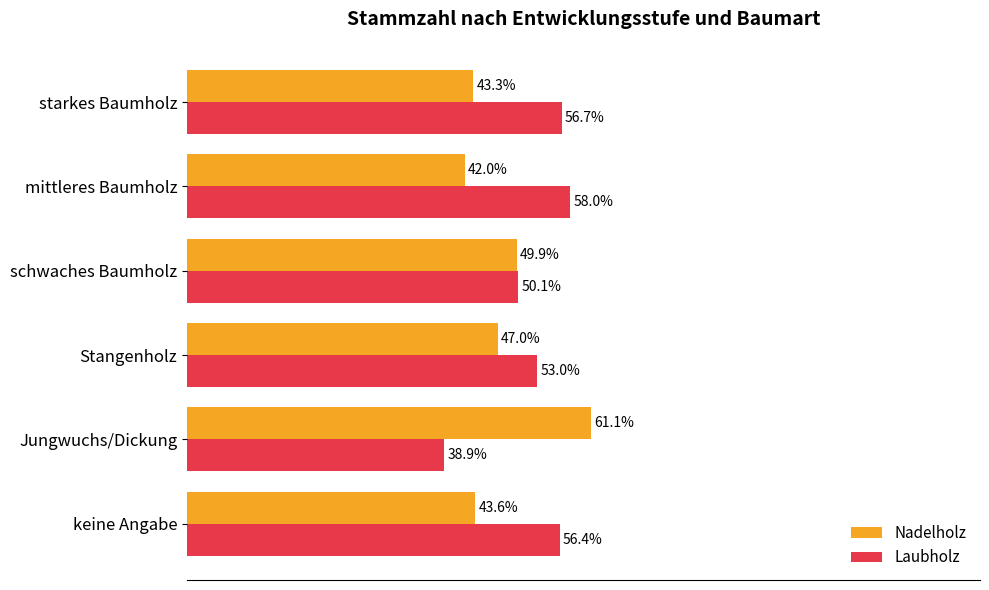

Is the value of Laubholz at Stangenholz greater than the value of Nadelholz at keine Angabe?

Yes